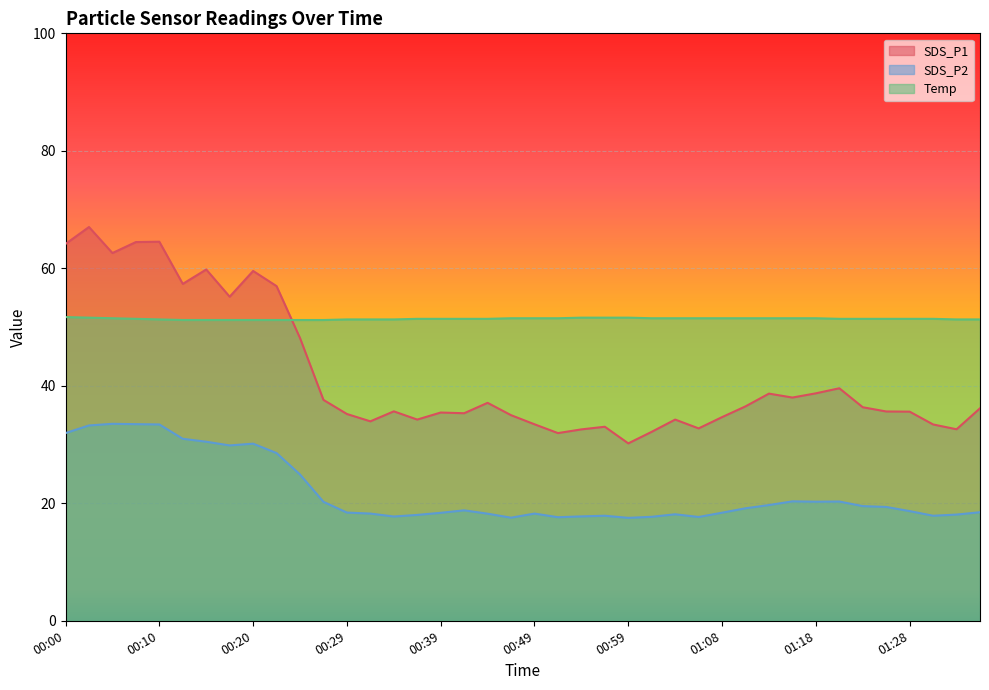

What is the approximate value of SDS_P2 at 00:00?

31.9